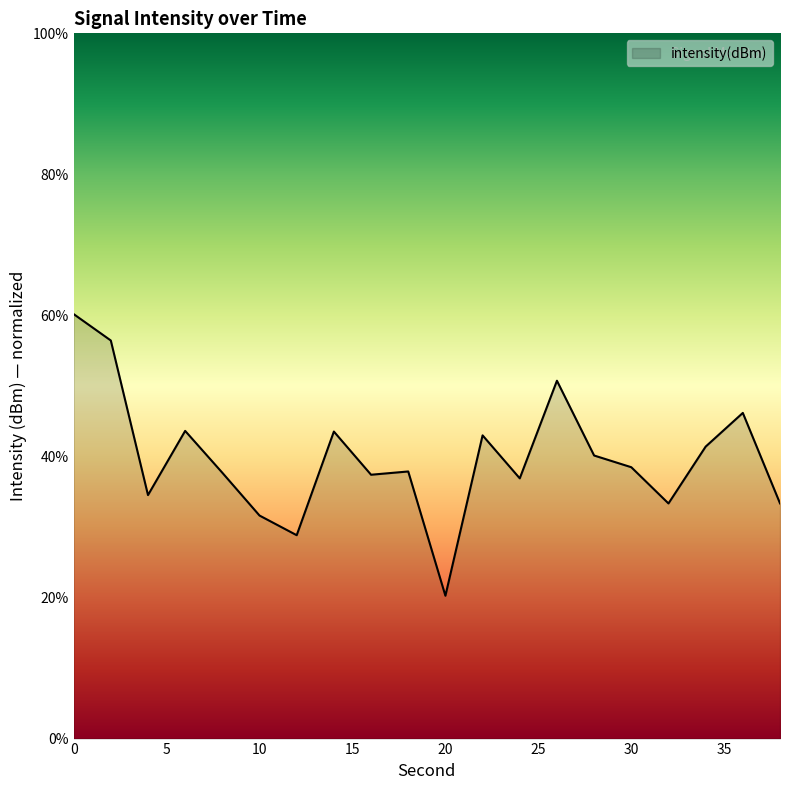

What is the smallest value displayed?

20.3